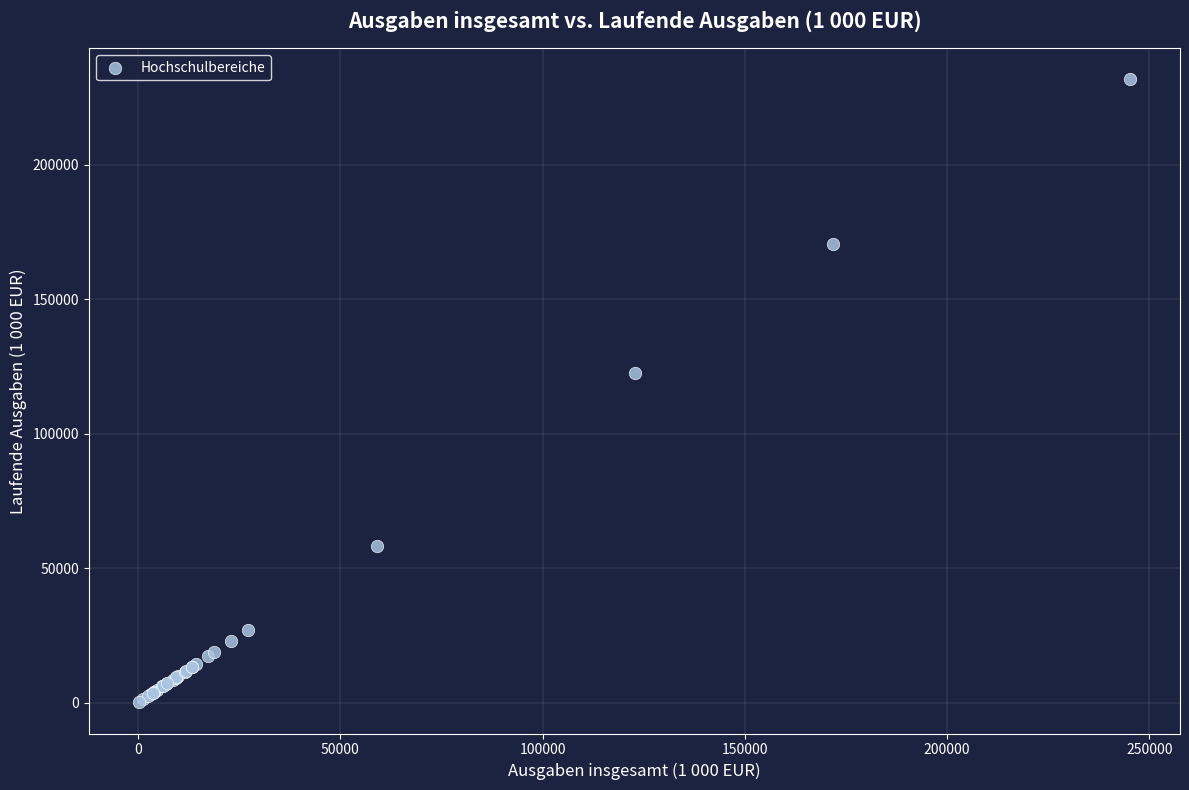

What Y value in the scatter plot is closest to 115996?

122801